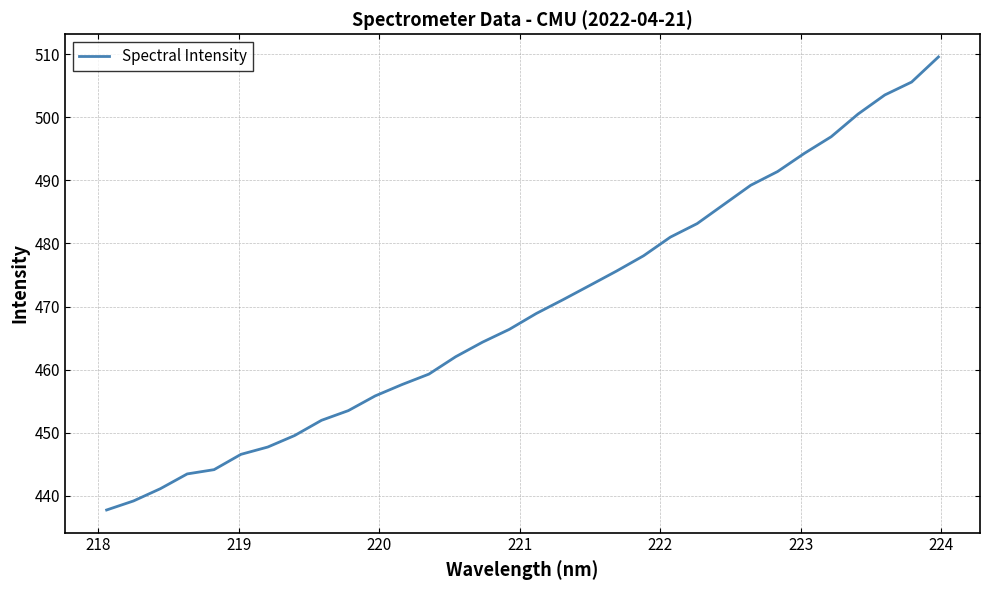

What is the average value?

469.7